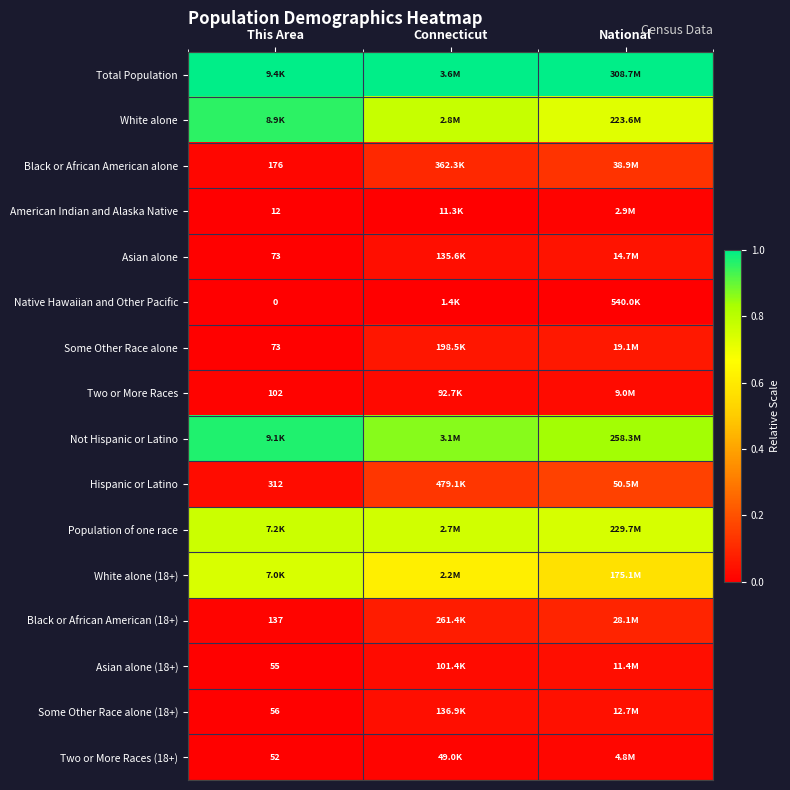

Rank the series at National from lowest to highest value.

Native Hawaiian and Other Pacific, American Indian and Alaska Native, Two or More Races (18+), Two or More Races, Asian alone (18+), Some Other Race alone (18+), Asian alone, Some Other Race alone, Black or African American (18+), Black or African American alone, Hispanic or Latino, White alone (18+), White alone, Population of one race, Not Hispanic or Latino, Total Population